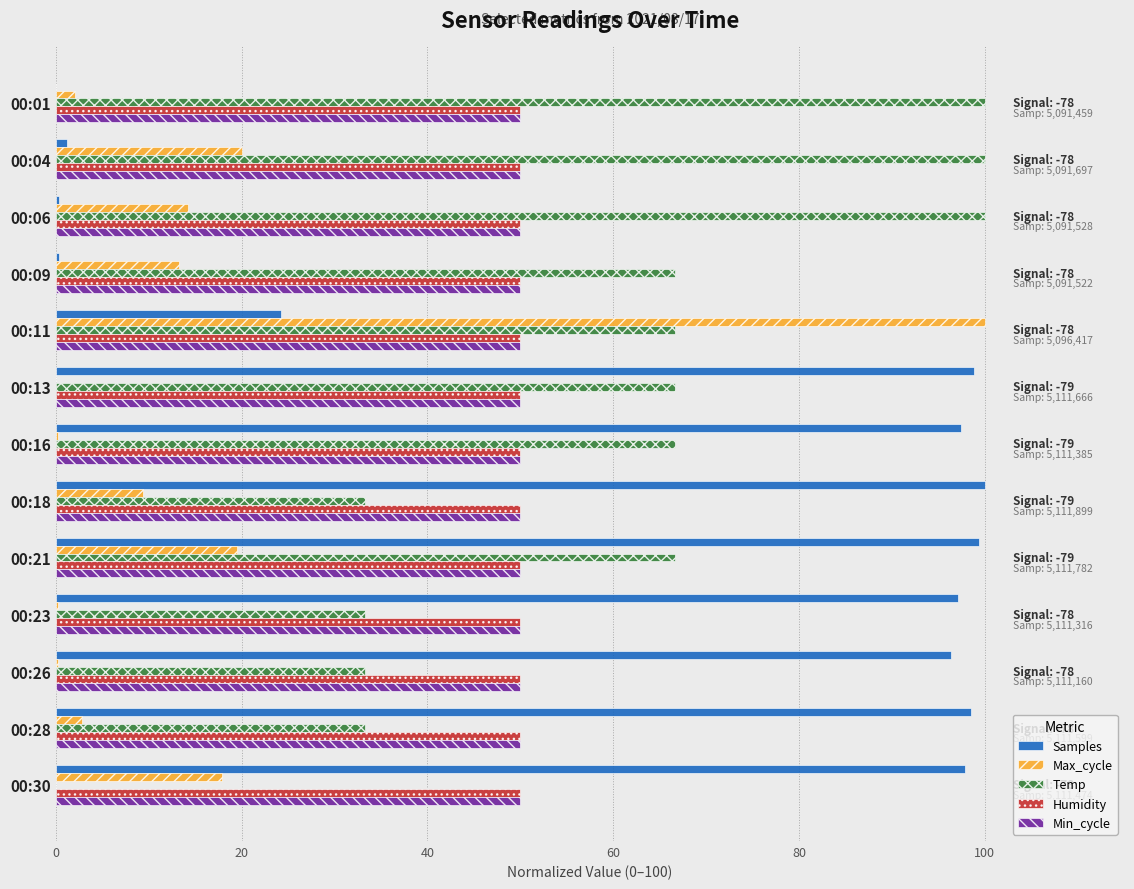

What is the maximum value shown in the chart?

100.0